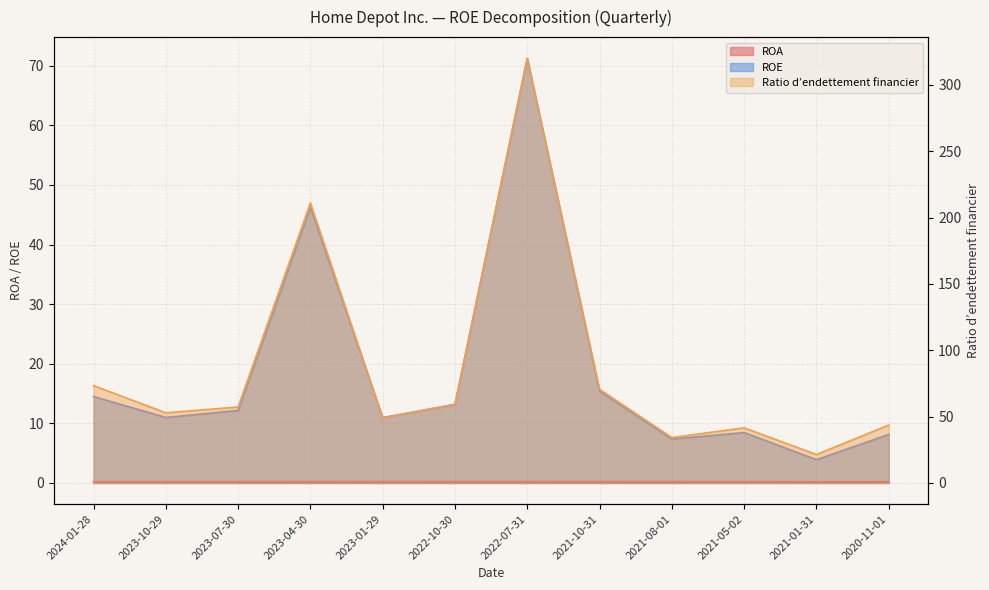

Reading right to left, extract all data points from this chart.

ROA: 0.2	0.2	0.2	0.2	0.2	0.2	0.2	0.2	0.2	0.2	0.2	0.2
Ratio d’endettement financier: 43.6	21.4	41.5	34.2	70.6	319.9	59.2	48.9	211.0	57.2	52.9	73.3
ROE: 8.1	3.9	8.4	7.4	15.4	71.2	13.2	11.0	46.3	12.2	11.0	14.5